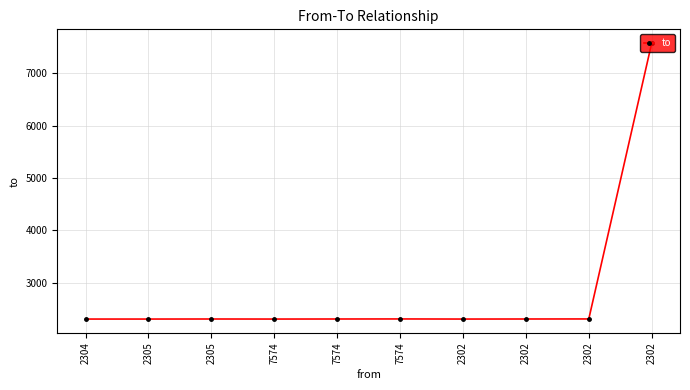

Where is the first local minimum?

7574